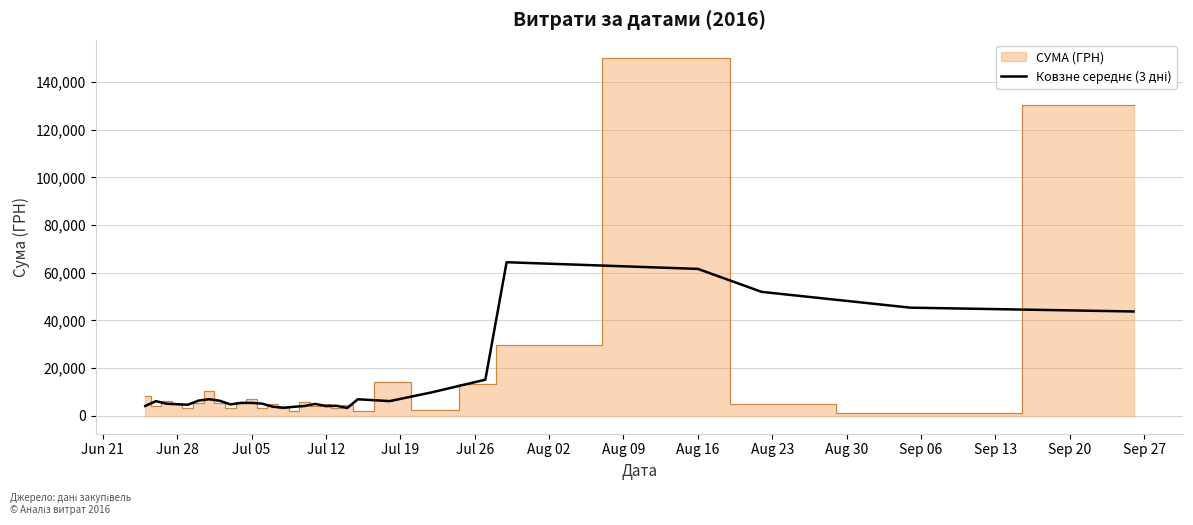

Is it true that the value at Aug 02 is 11419.8?

False